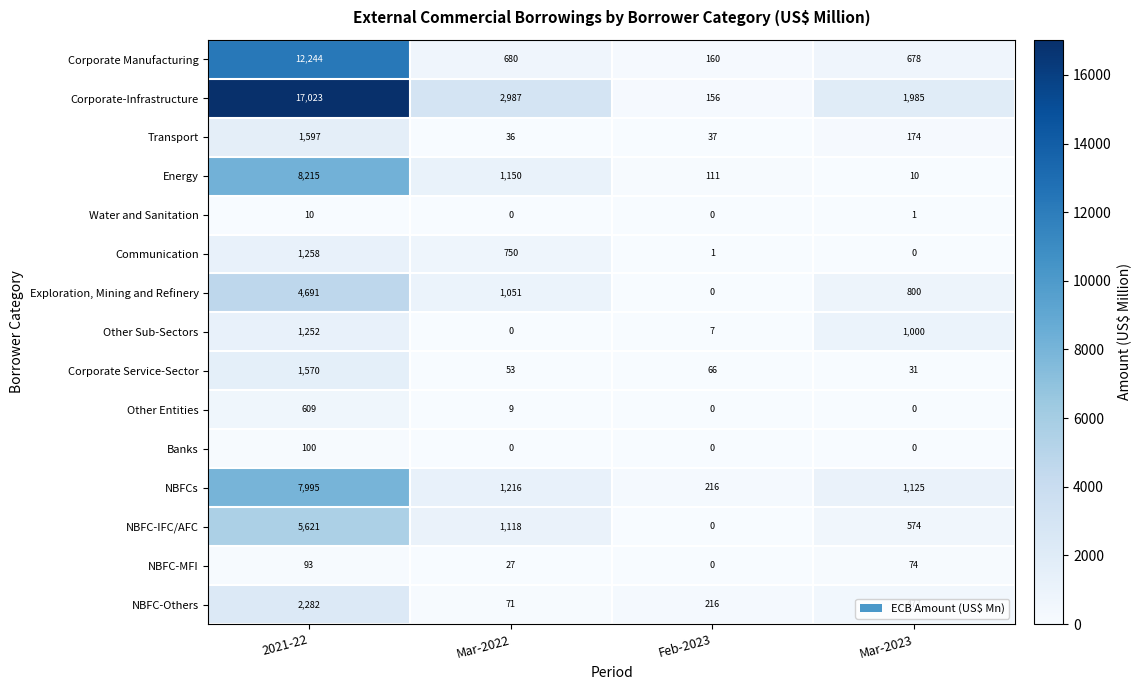

How many values in Exploration, Mining and Refinery are above zero?

3